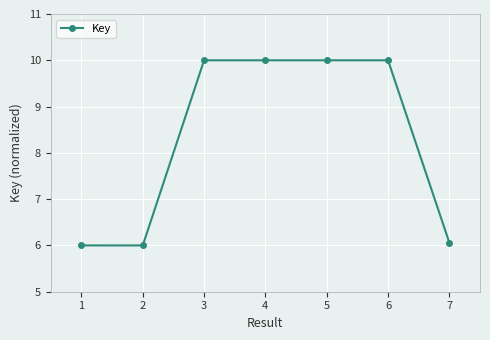

What is the minimum value shown in the chart?

6.0